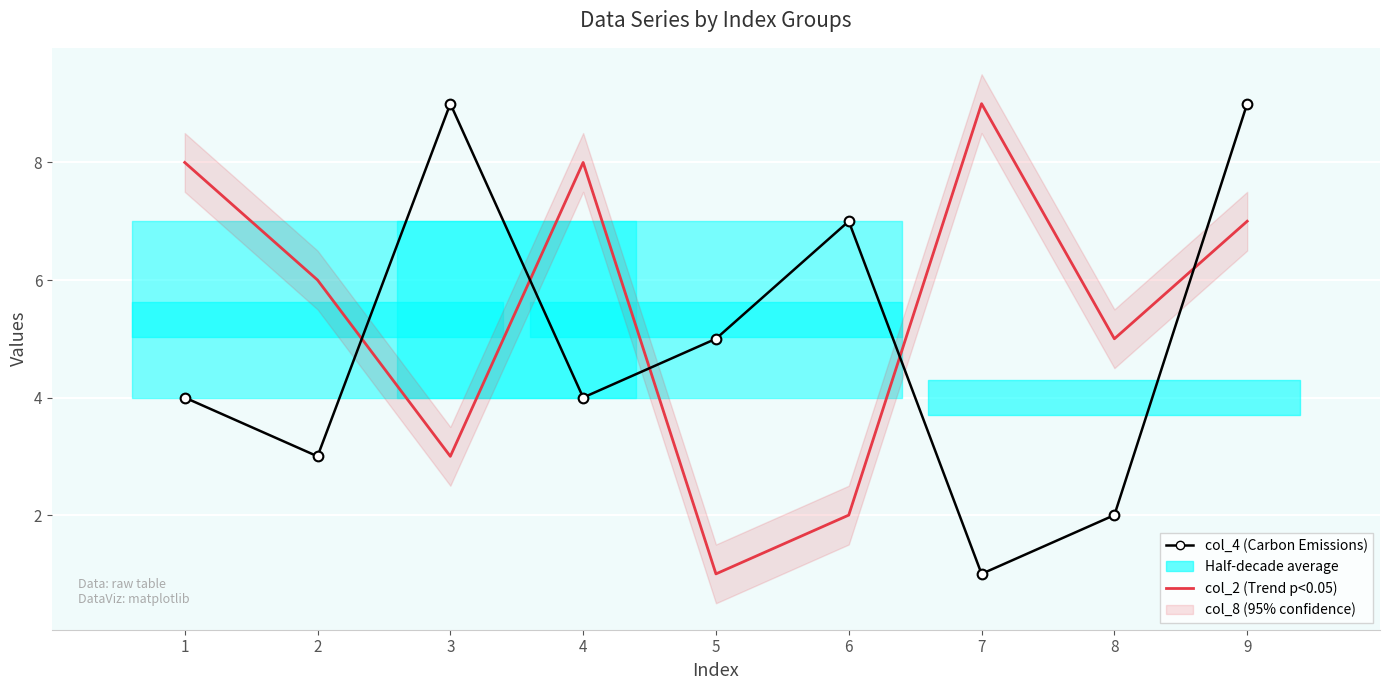

At 4, list the series in order from smallest to largest.

col_4 (Carbon Emissions), col_2 (Trend)